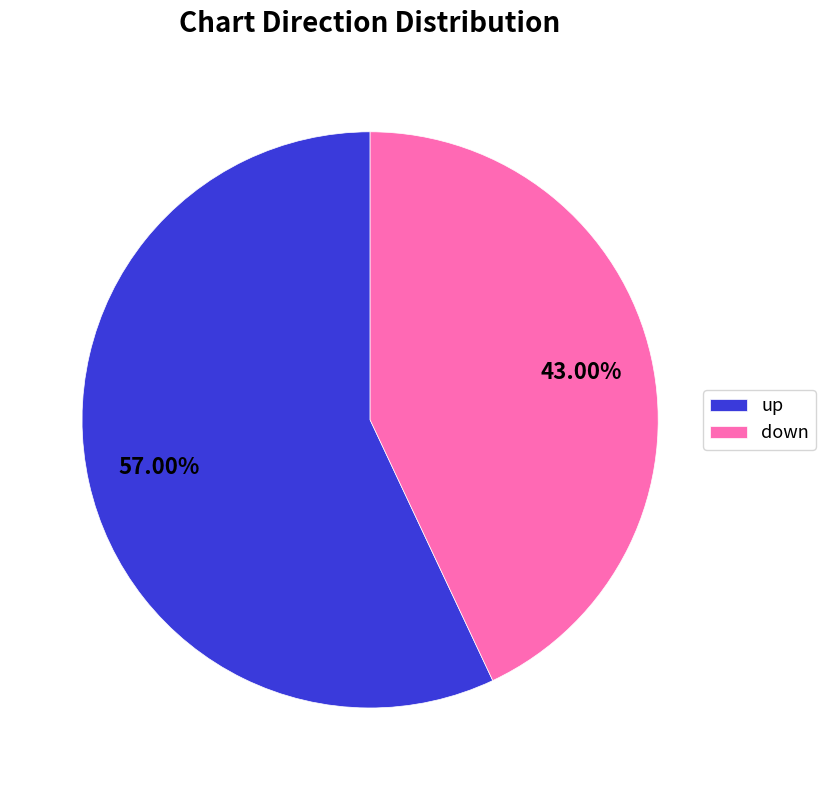

Rank the categories by value from lowest to highest.

down, up